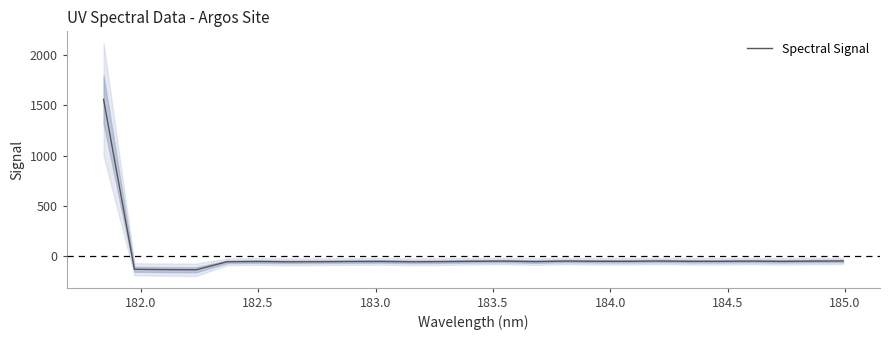

How many interior local peaks (higher than both neighbors) does the data have?

6